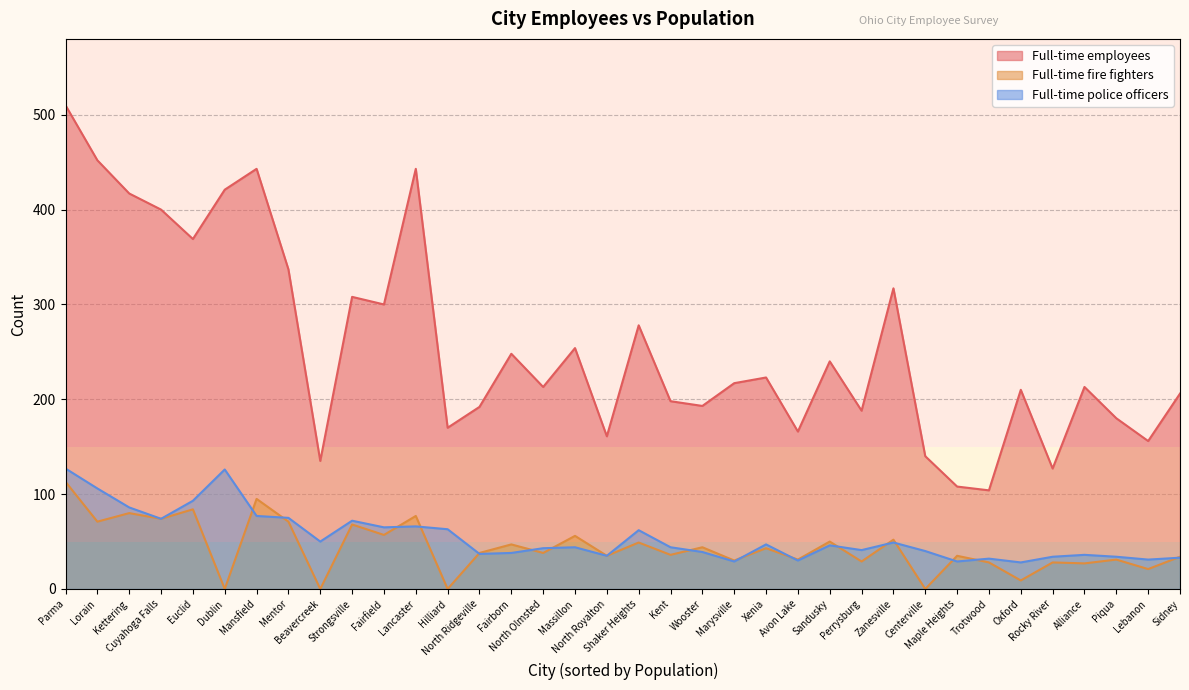

The Full-time police officers series shows 46 at Sandusky. True or false?

True